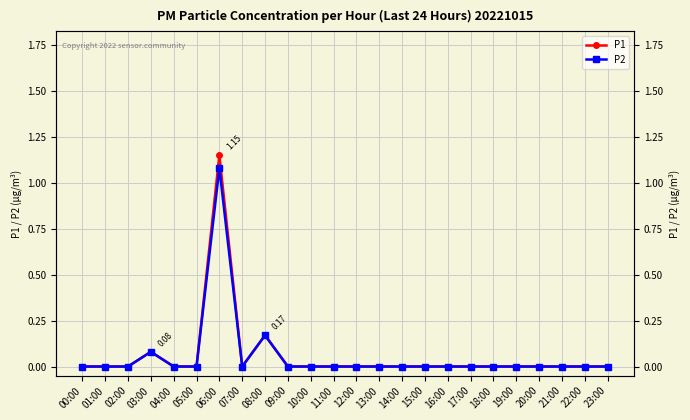

Does the chart display data point markers on the line(s)?

Yes